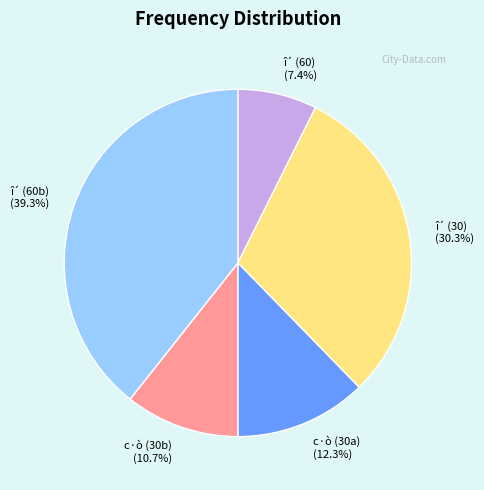

To the nearest percent, what is the average slice percentage?

20%